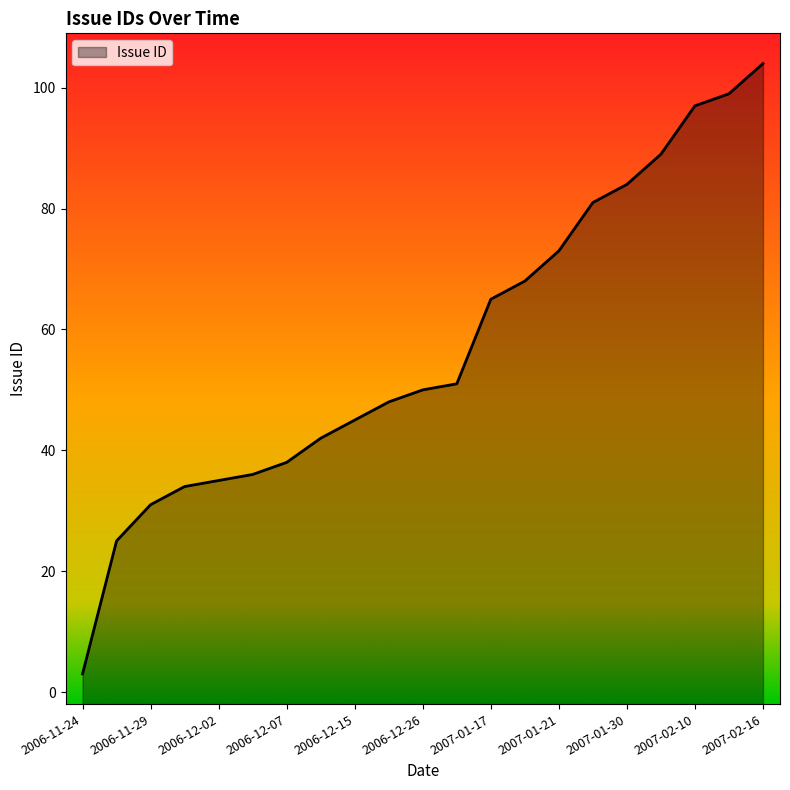

Reading left to right, extract all data points from this chart.

3	25	31	34	35	36	38	42	45	48	50	51	65	68	73	81	84	89	97	99	104